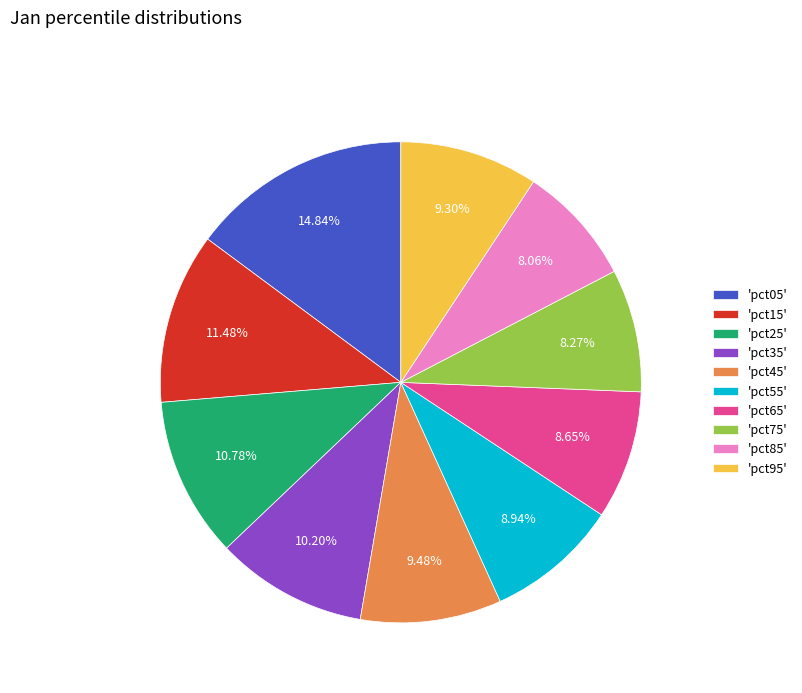

Which has a higher value, 'pct15' or 'pct35'?

'pct15'